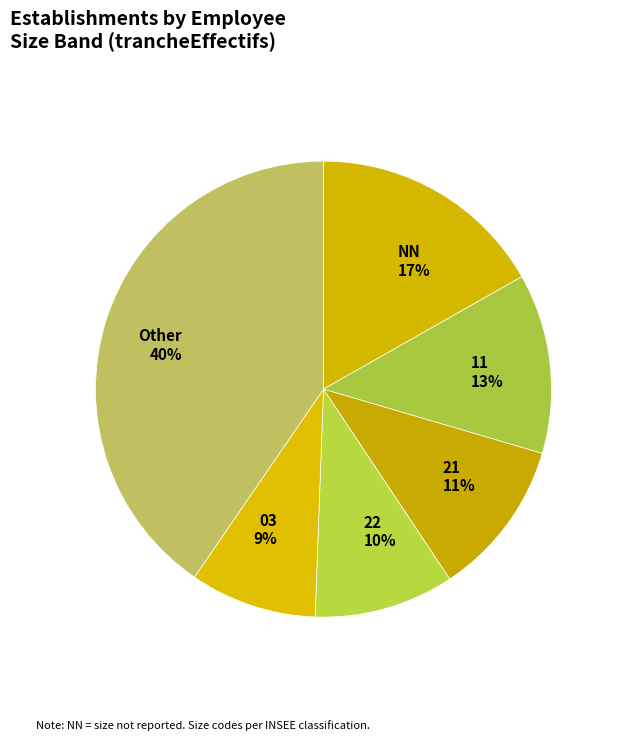

The 11 13% slice represents 27% of the pie. True or false?

False